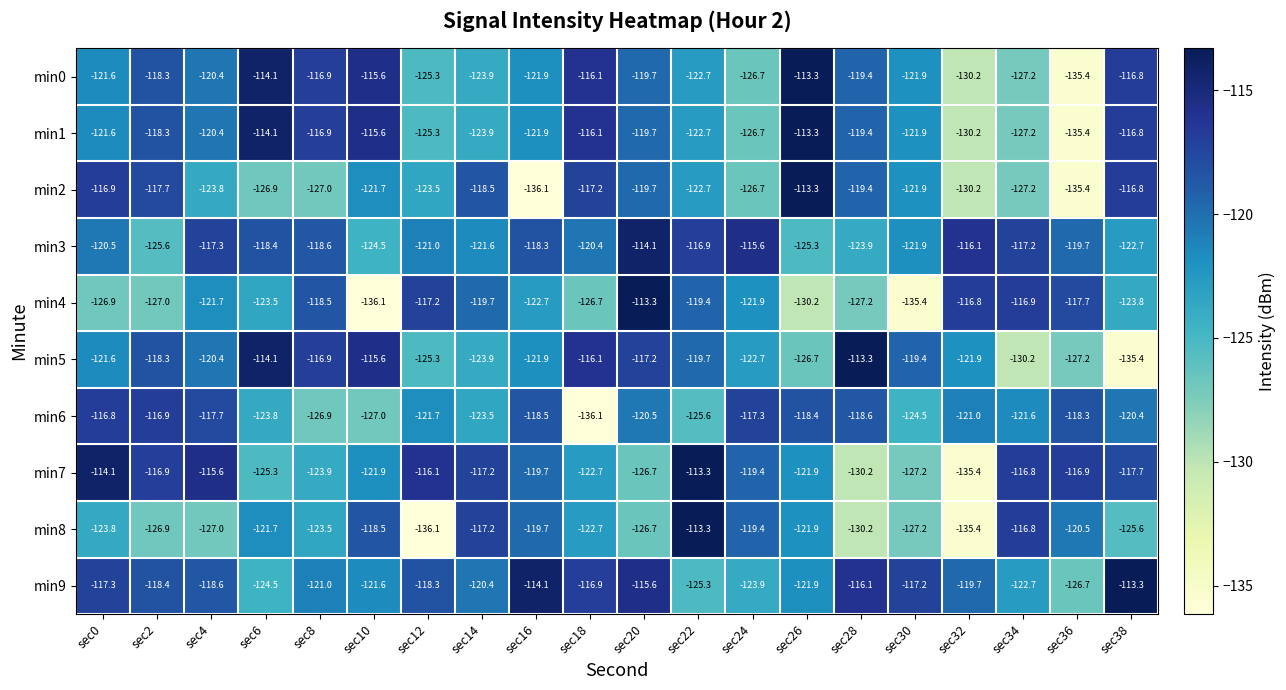

Which category has the lowest value in the min8 series?

sec12